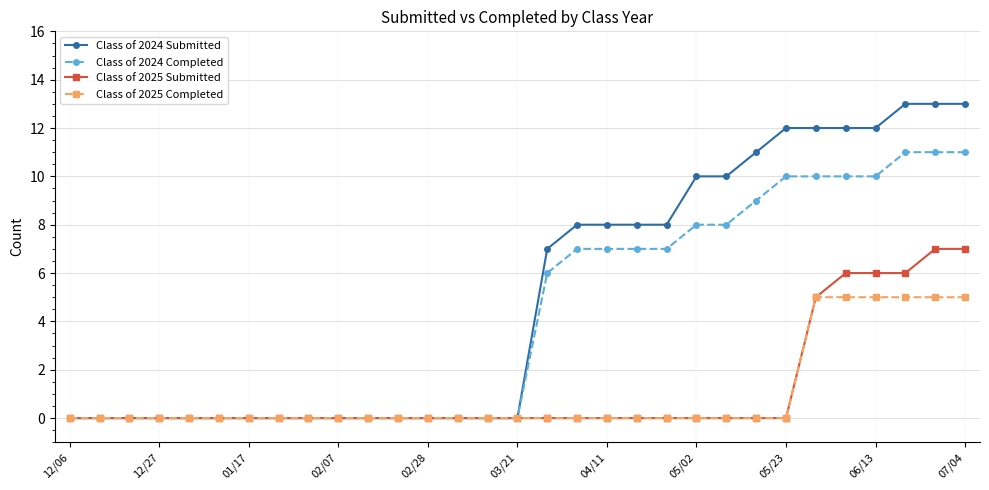

What is the highest value of the Class of 2024 Submitted series?

13